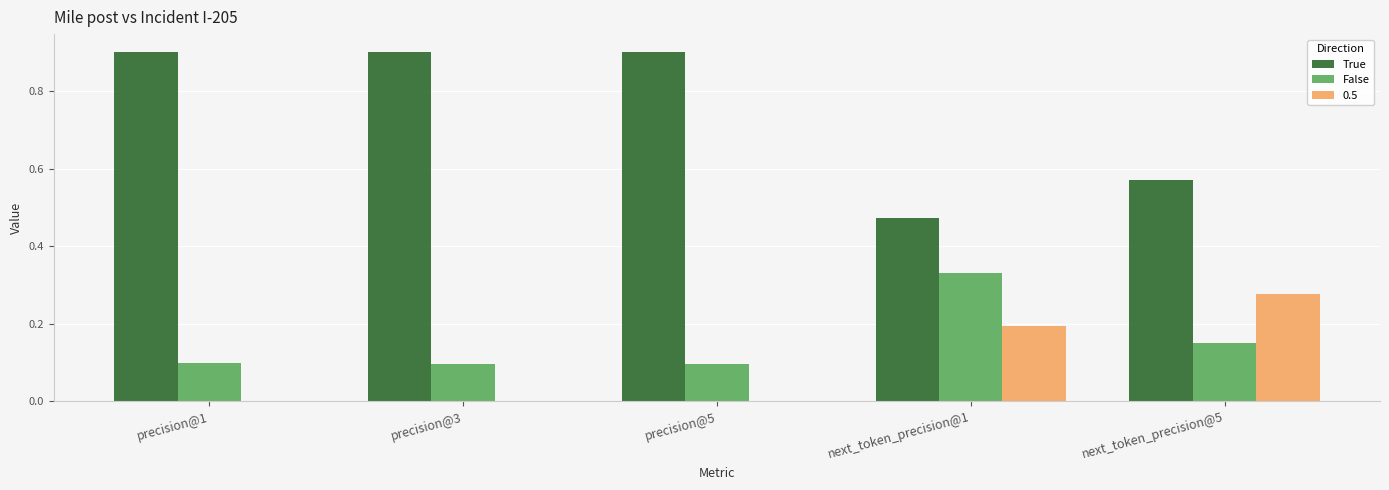

What are all the series names shown in the legend?

True, False, 0.5